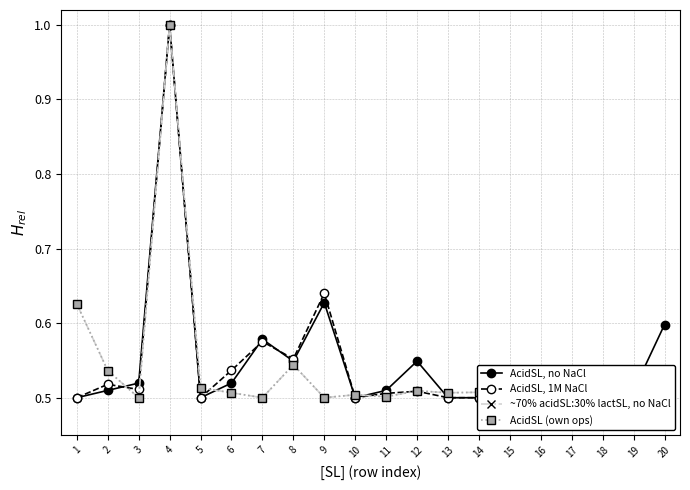

Between 7 and 13, which series saw the biggest shift?

AcidSL, no NaCl